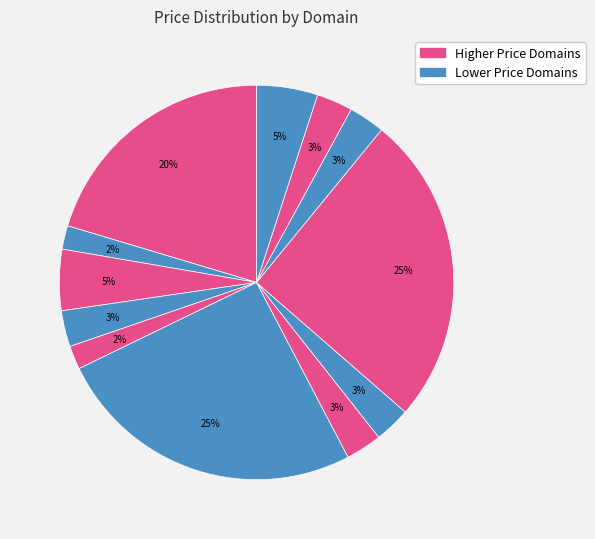

How many segments does this pie chart have?

12